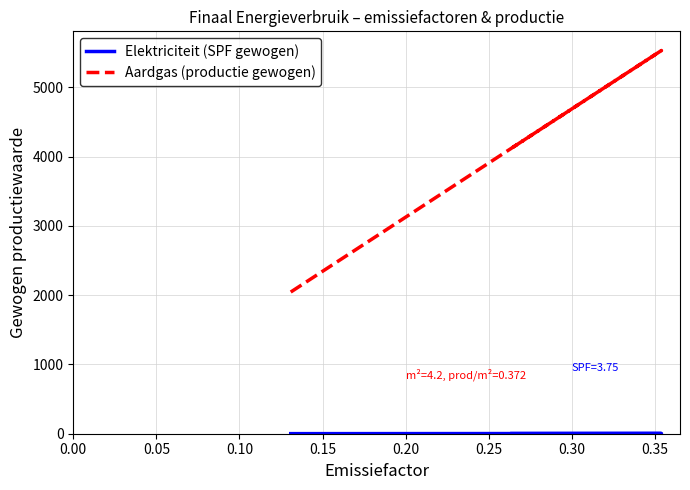

Count the number of categories in the chart.

7